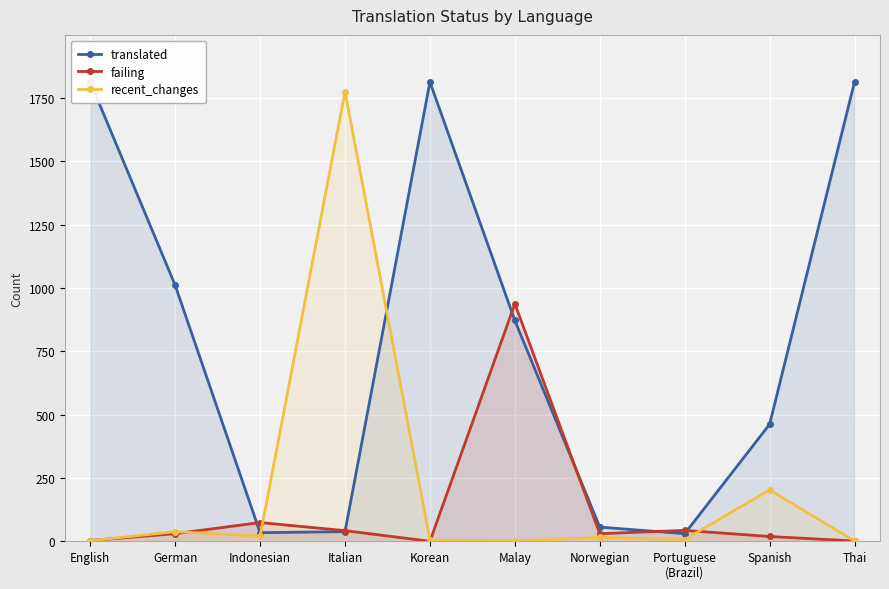

What is the label of the 5th point from the right?

Malay